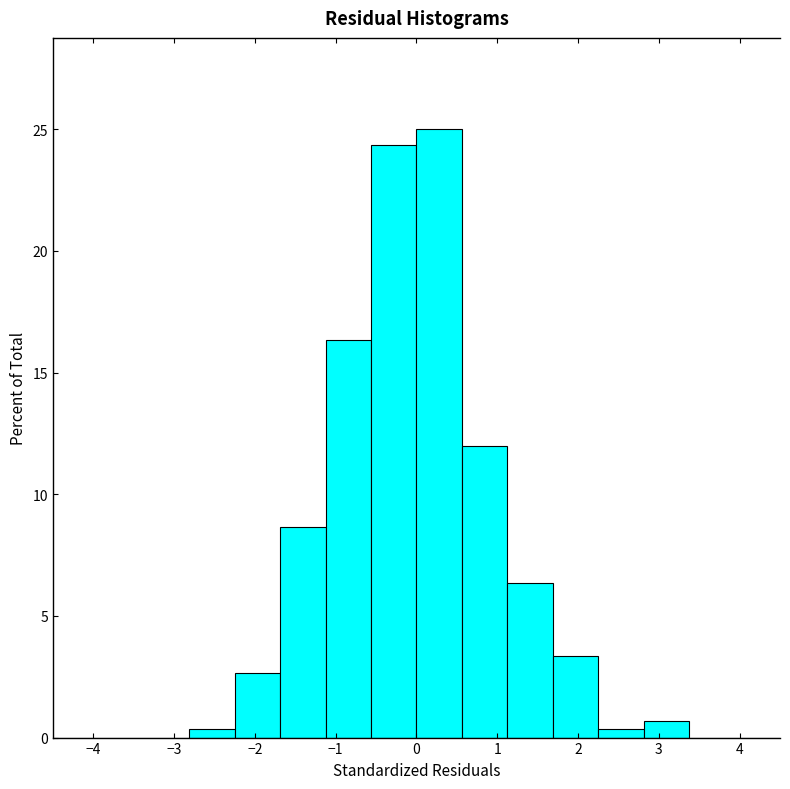

Which range on the x-axis has the tallest bar?

0.0 to 0.6